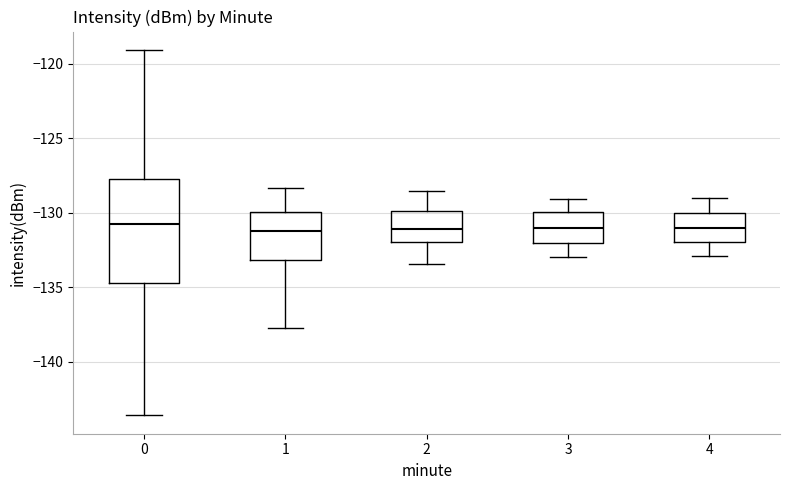

Reading left to right, transcribe this box plot: for each box, give where its median line is, the range the box spans, and where its two whiskers end, as read against the y-axis. The values are not printed on the chart, so give them approximately, as read against the axis.

0: median -131.0, box -134.5 to -128.0, whiskers -143.5 to -119.0
1: median -131.0, box -133.0 to -130.0, whiskers -138.0 to -128.5
2: median -131.0, box -132.0 to -130.0, whiskers -133.5 to -128.5
3: median -131.0, box -132.0 to -130.0, whiskers -133.0 to -129.0
4: median -131.0, box -132.0 to -130.0, whiskers -133.0 to -129.0